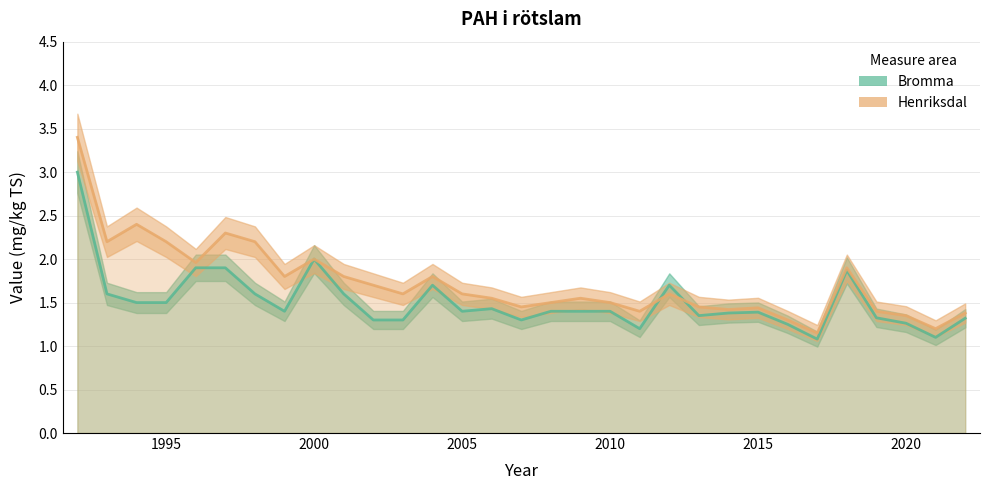

At how many categories does at least one series exceed 1?

31